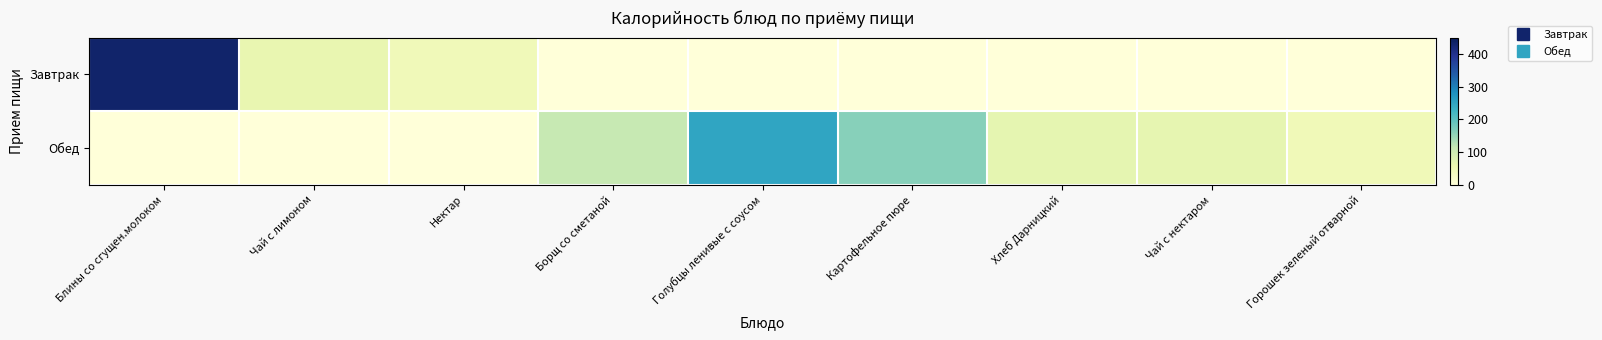

At how many categories does at least one series exceed 39?

9